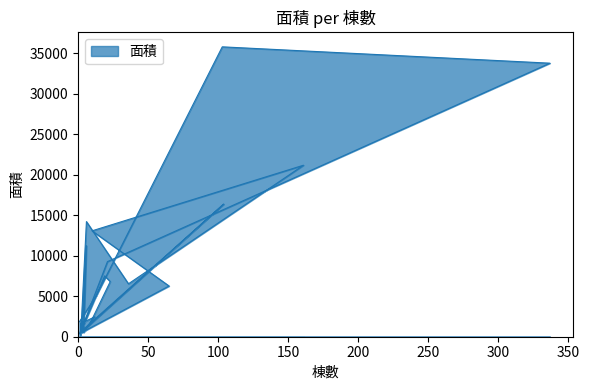

Reading left to right, extract all data points from this chart.

1854.4	5050.0	35761.5	33746.0	9265.0	1647.7	379.6	6256.9	13063.3	21157.3	6529.1	14200.7	492.3	16364.2	629.9	7505.5	6804.4	1441.3	508.0	11230.3	940.0	524.0	1159.2	1641.3	2457.4	724.8	520.3	269.9